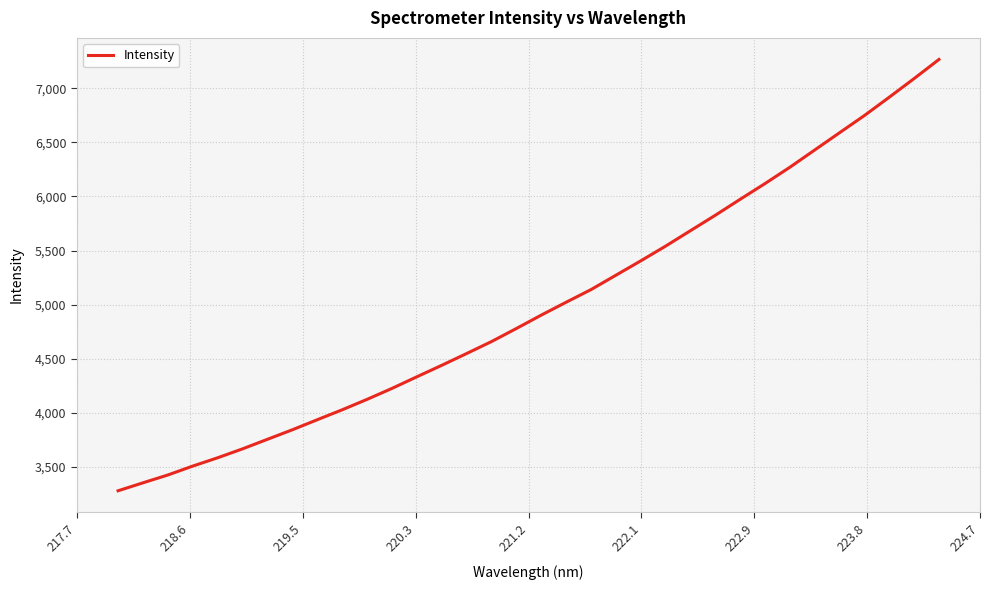

What is the maximum value shown in the chart?

7265.7